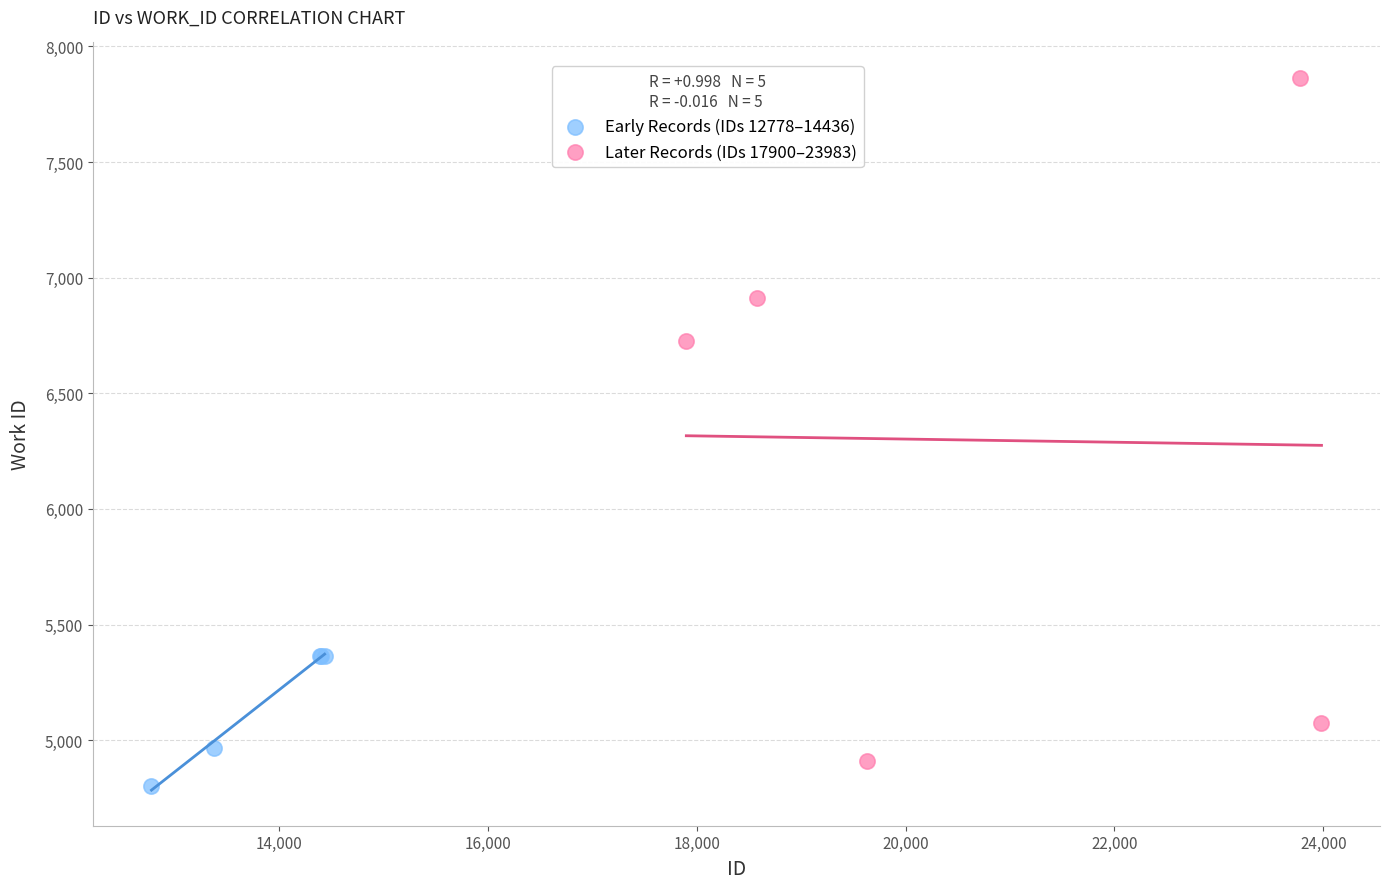

Which series reaches the maximum Y coordinate?

Later Records (IDs 17900–23983)